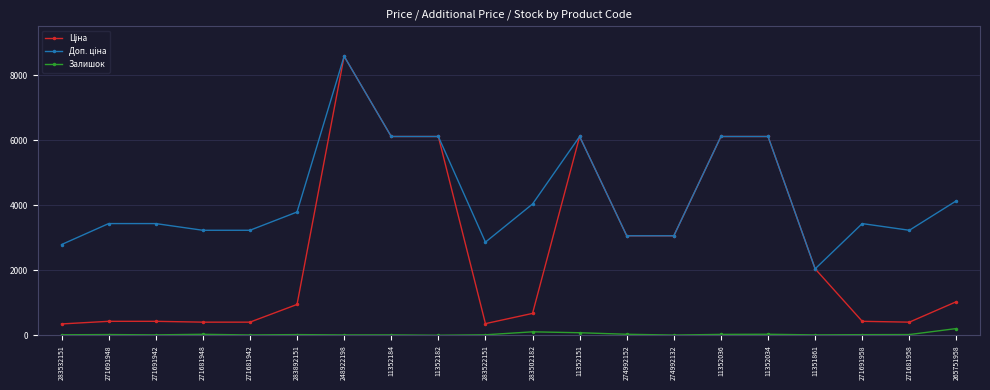

The Залишок series shows 19.0 at 271691958. True or false?

True